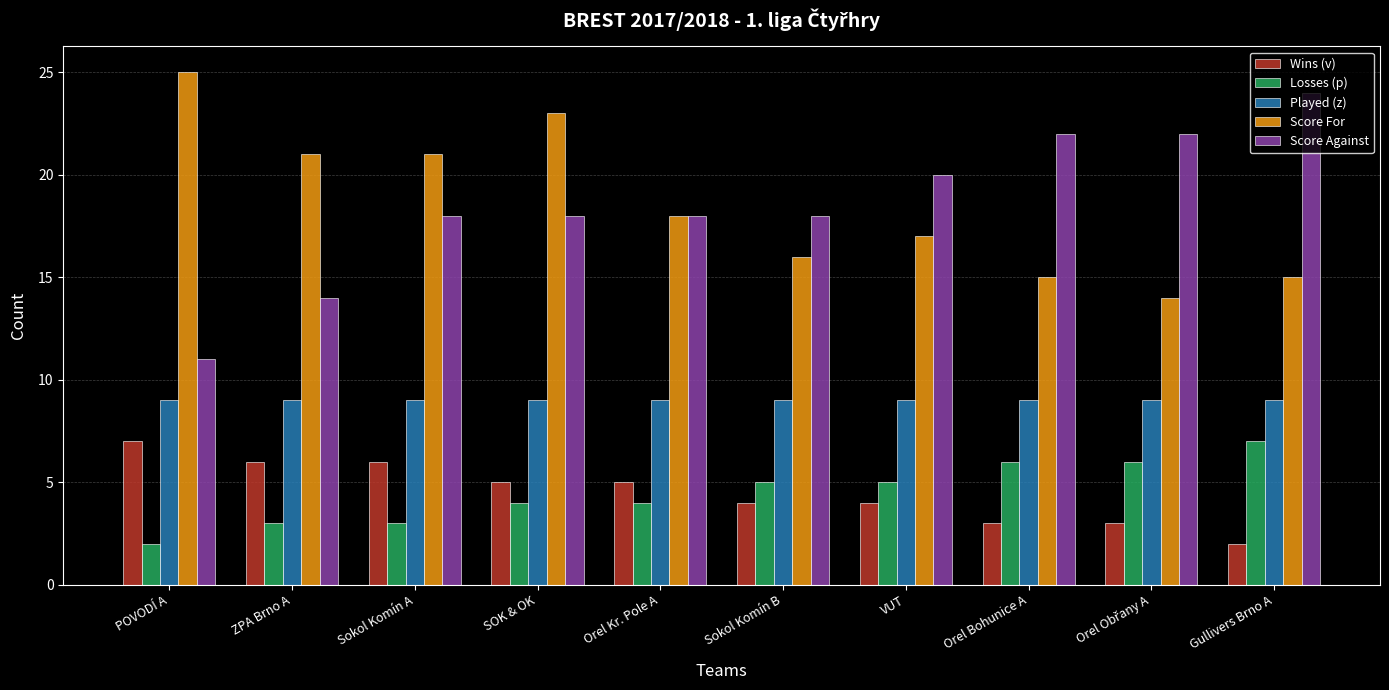

What is the minimum value for Played (z)?

9